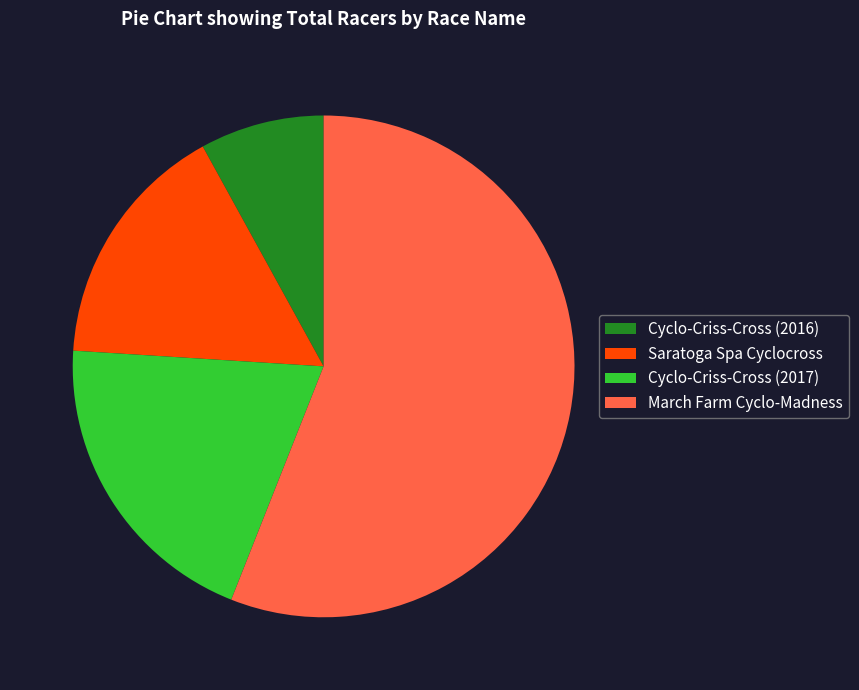

What is the majority slice?

March Farm Cyclo-Madness